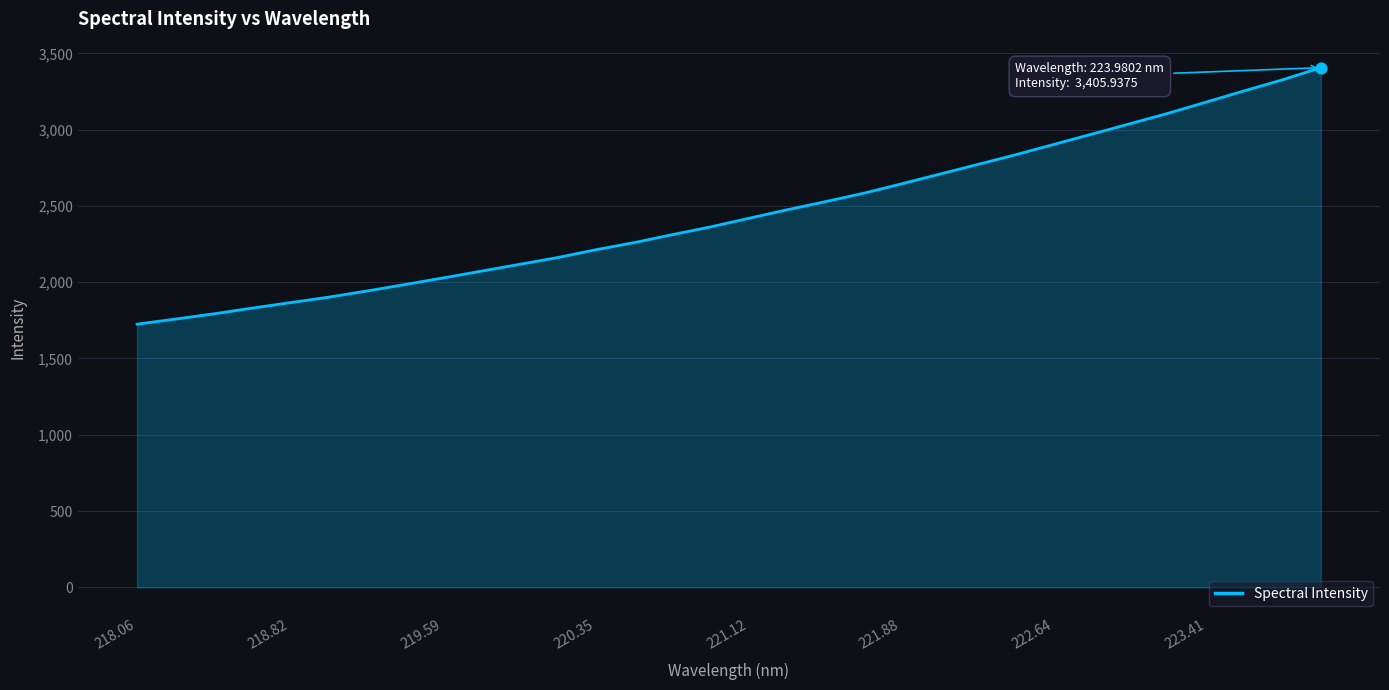

What is the difference between the maximum and minimum values?

1680.9